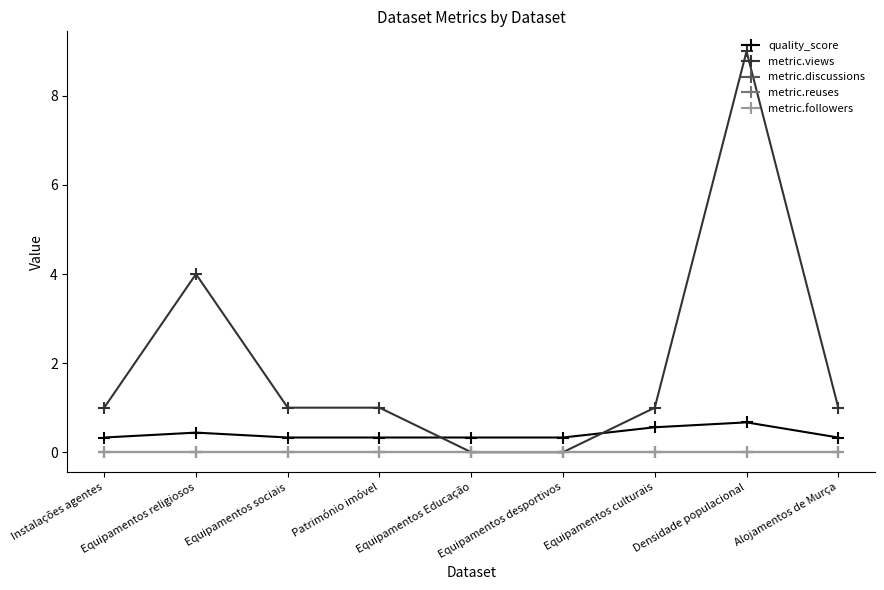

What is the difference between the second highest and minimum values in the quality_score series?

0.2